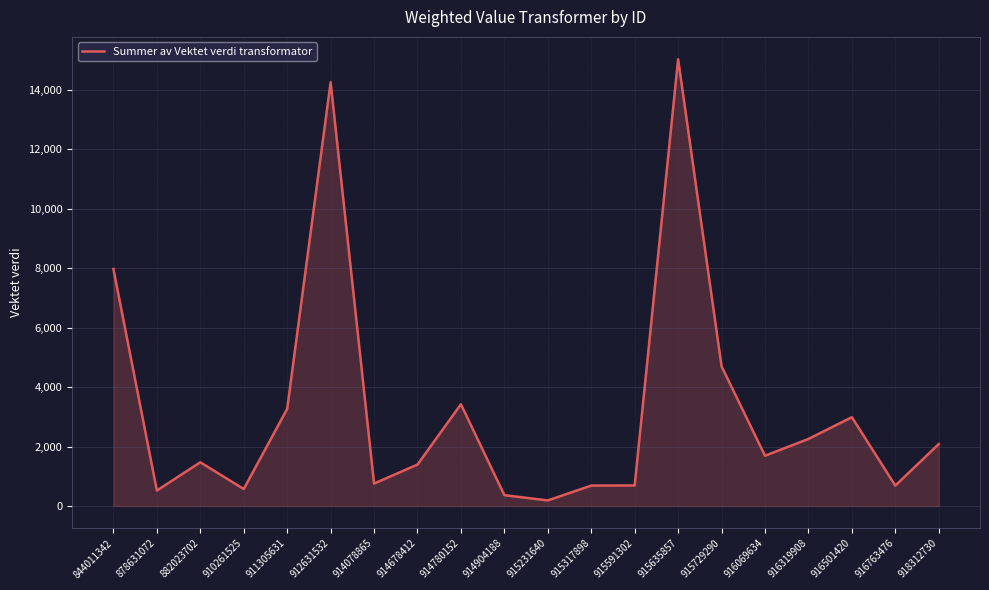

What is the maximum value shown in the chart?

15029.2